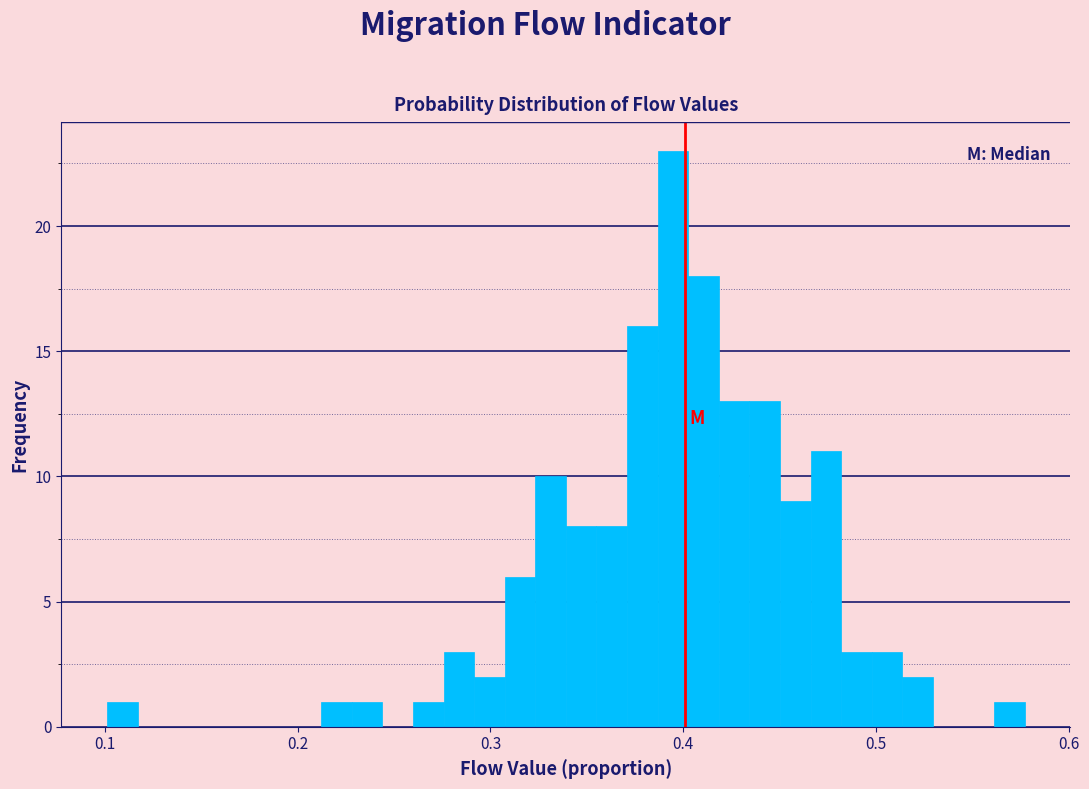

Around what value on the x-axis is the tallest bar? Give the approximate position of its centre, as read against the axis.

0.39